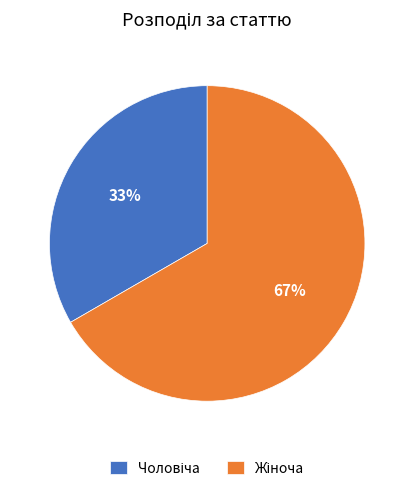

To the nearest percent, what is the average slice percentage?

50%